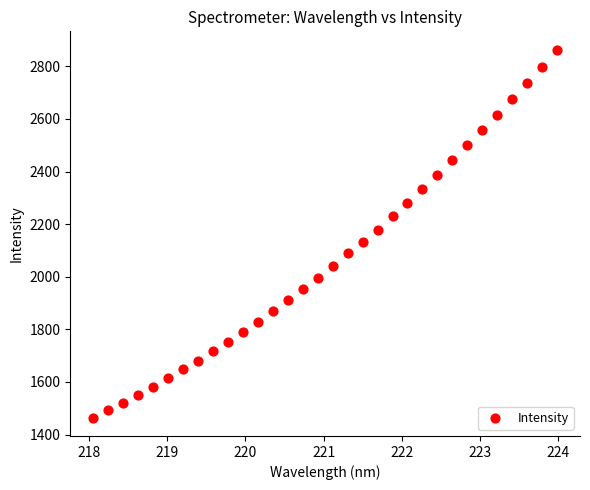

What is the range of Y values (max minus min)?

1398.5